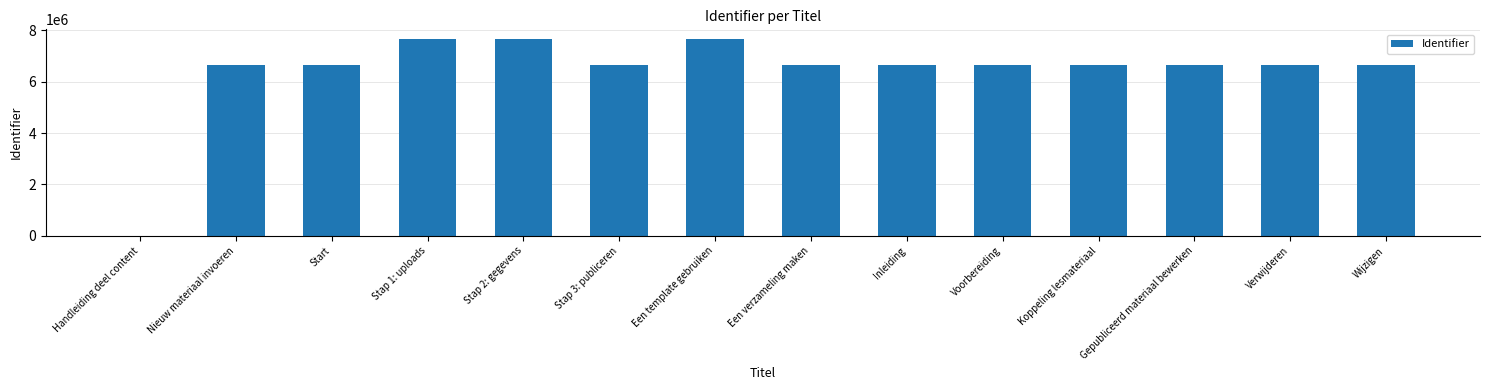

What is the greatest value displayed?

7654753